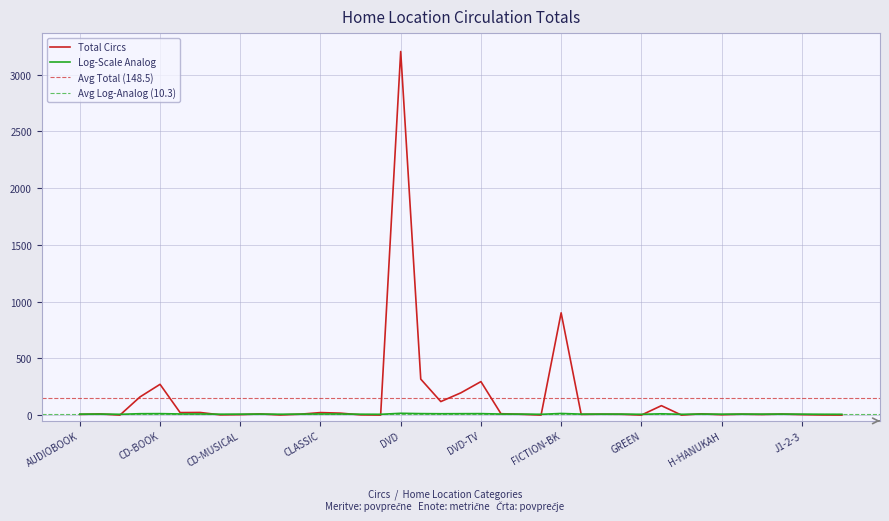

Reading right to left, list all the values displayed in this chart.

1	2	5	10	6	9	4	12	1	84	1	8	9	7	902	1	8	13	296	197	120	318	3205	1	3	18	23	9	2	11	5	3	24	23	272	161	1	11	7